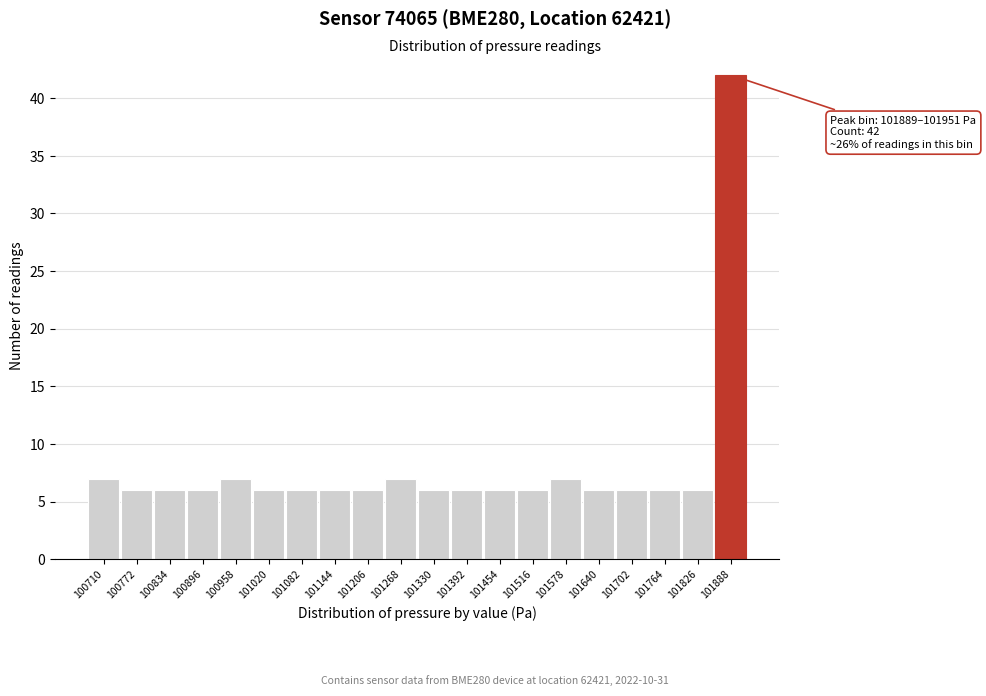

Reading right to left, list all the values displayed in this chart.

42	6	6	6	6	7	6	6	6	6	7	6	6	6	6	7	6	6	6	7